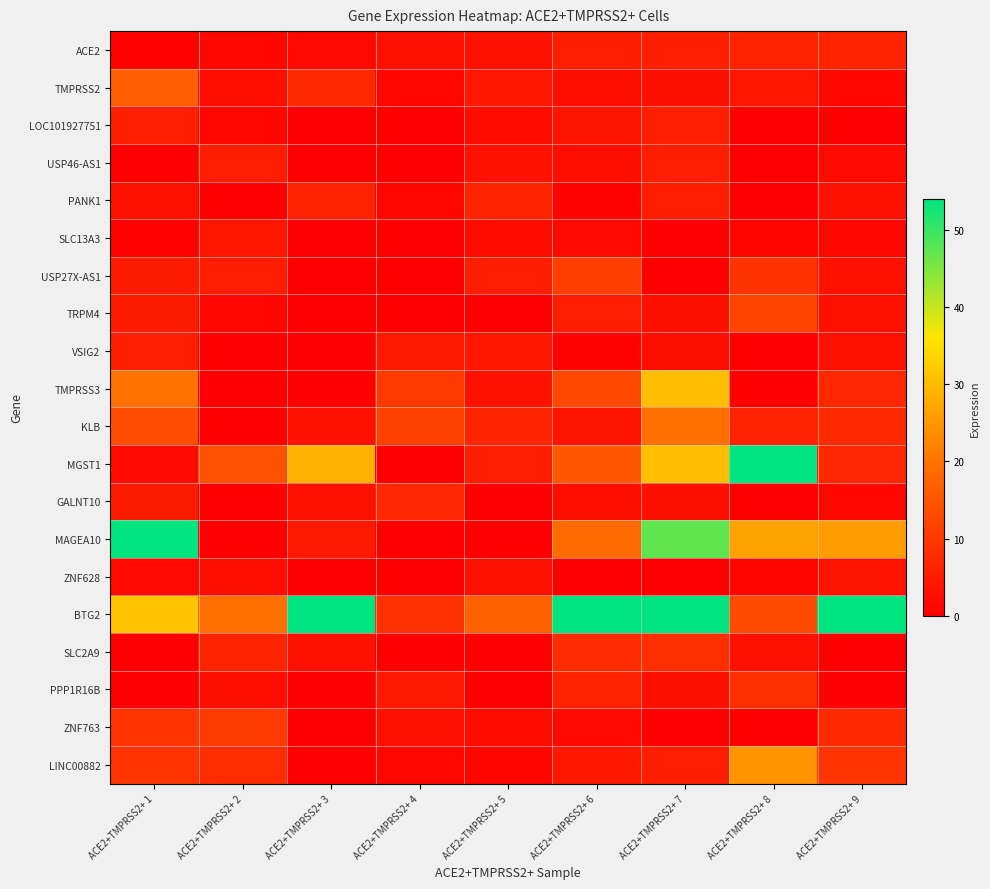

What is the greatest value displayed?

209.6